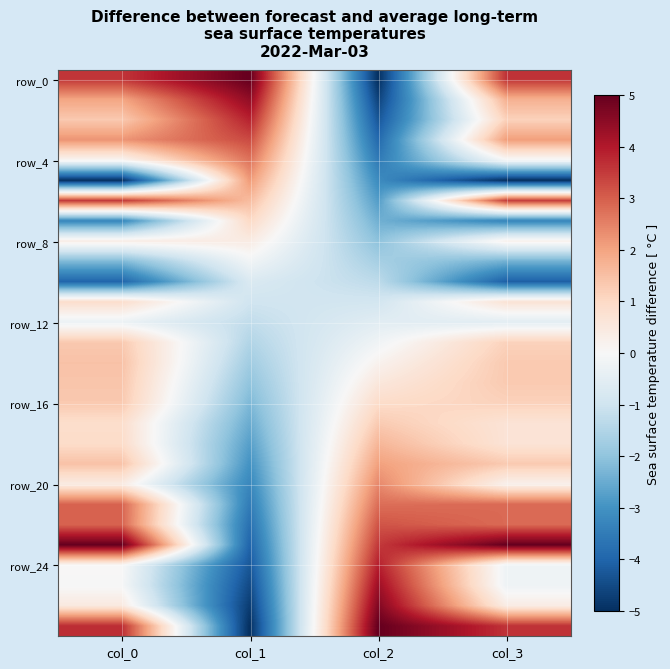

What is the spread (max minus min) of values at col_3?

10.0